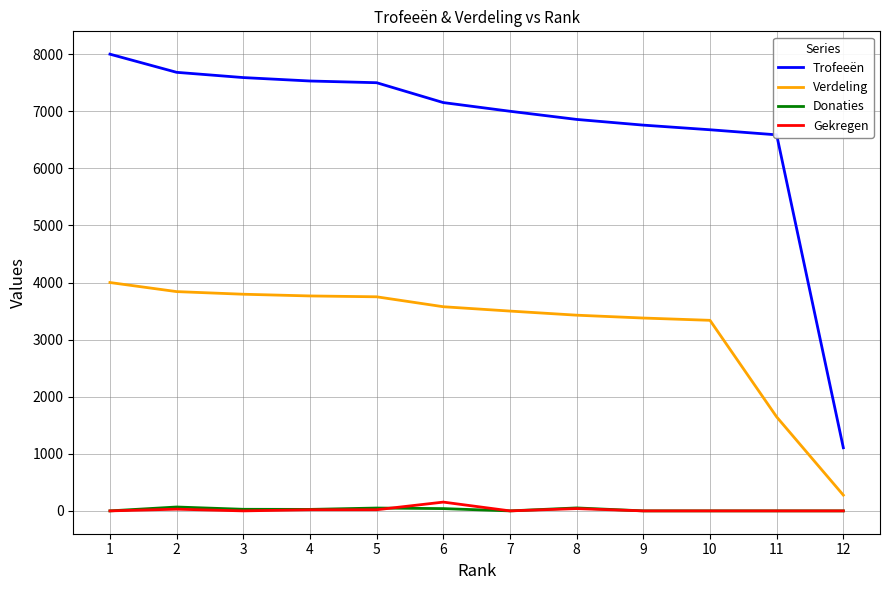

True or false: Trofeeën and Gekregen intersect in this chart.

False